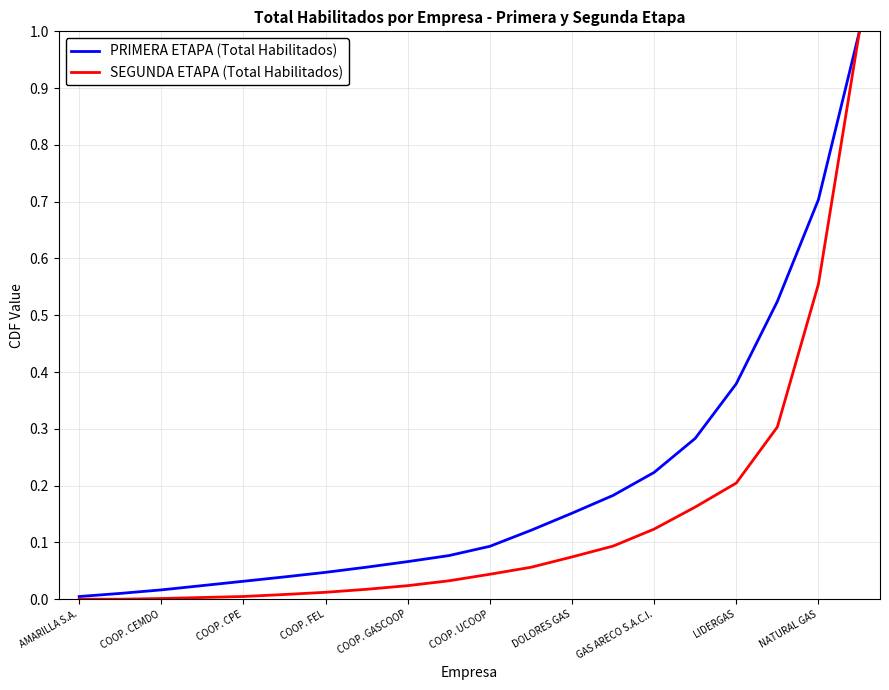

What is the highest value of the PRIMERA ETAPA (Total Habilitados) series?

1.0